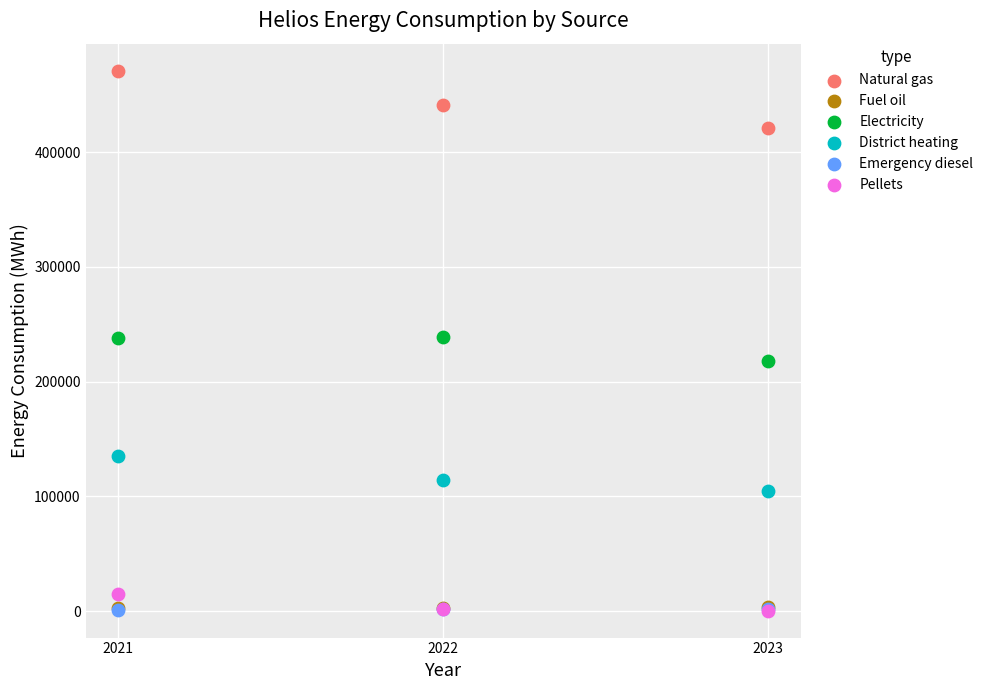

What are all the series names shown in the legend?

Natural gas, Fuel oil, Electricity, District heating, Emergency diesel, Pellets